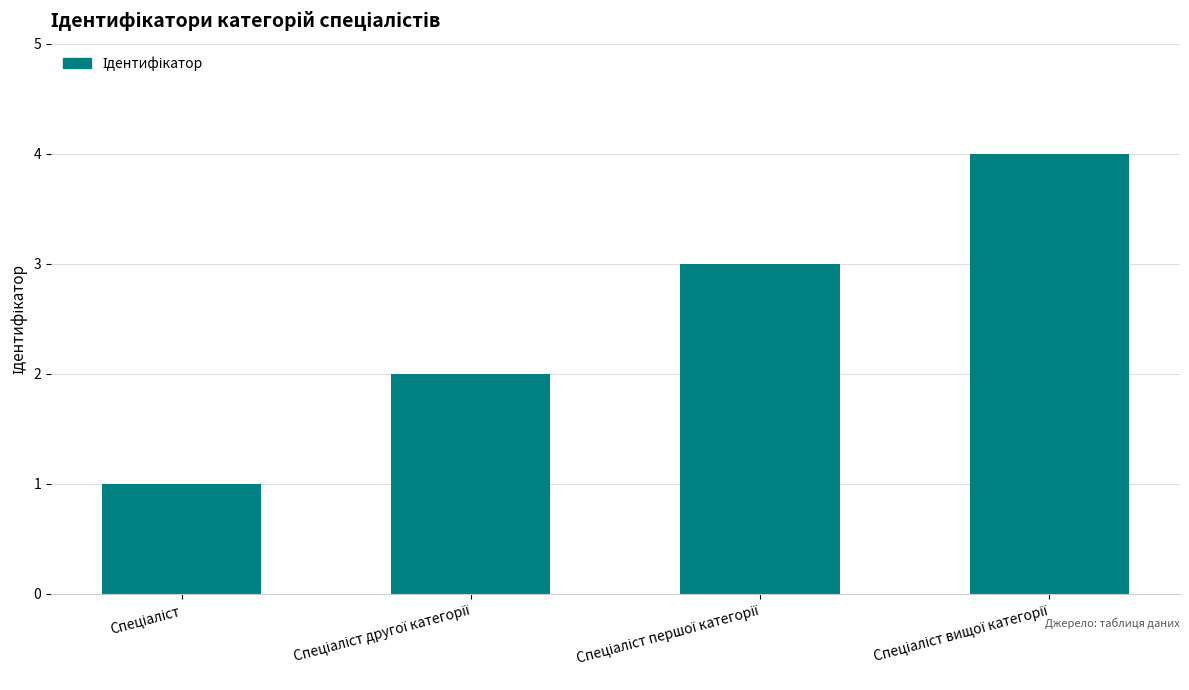

What is the maximum value shown in the chart?

4